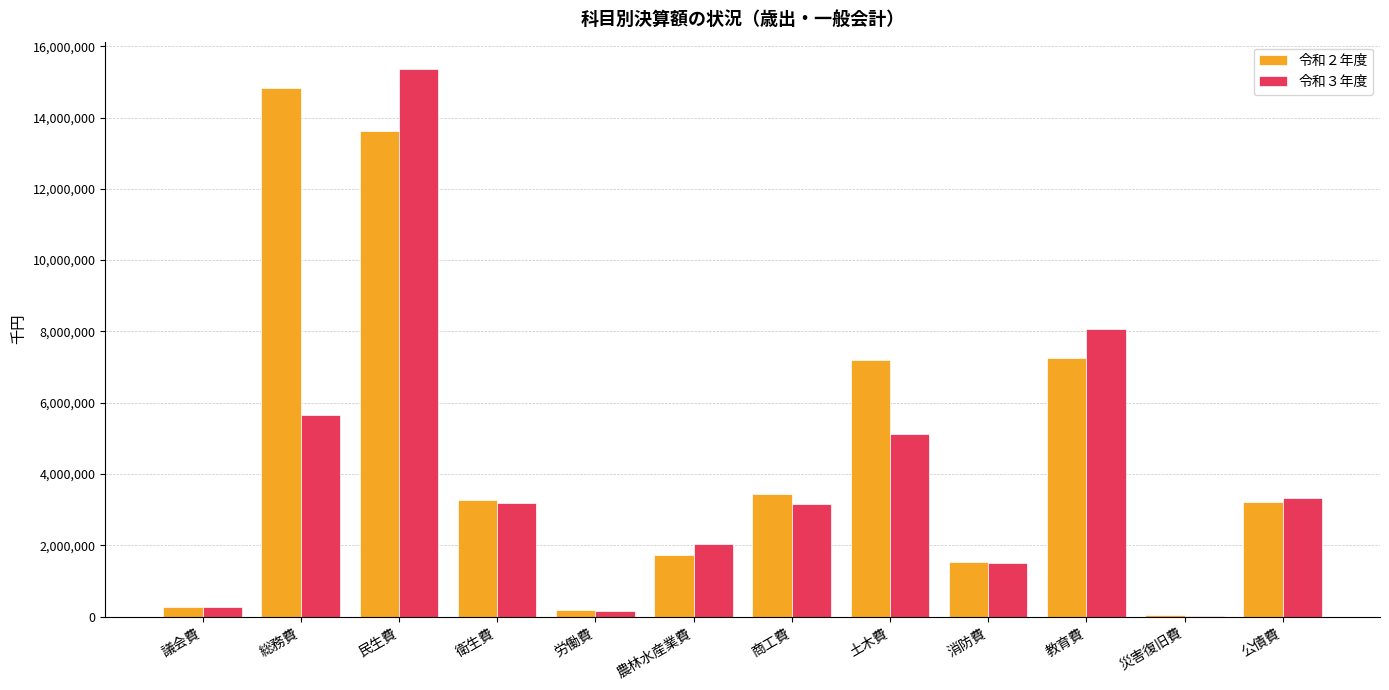

What is the difference between the 令和３年度 values at 消防費 and 土木費?

3628316